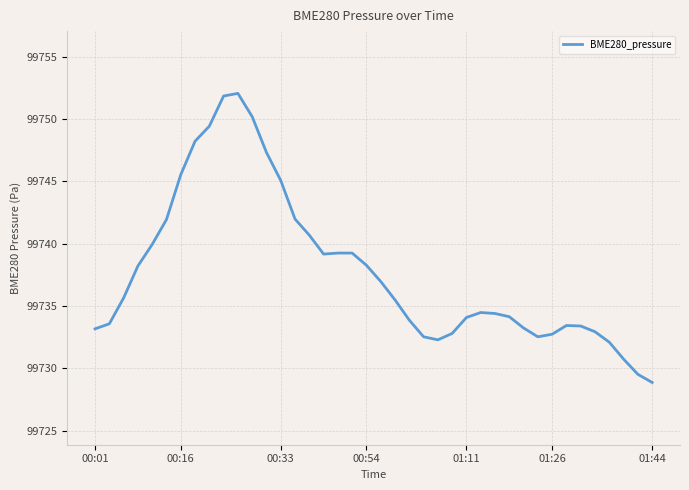

What is the difference between the maximum and minimum values?

23.2